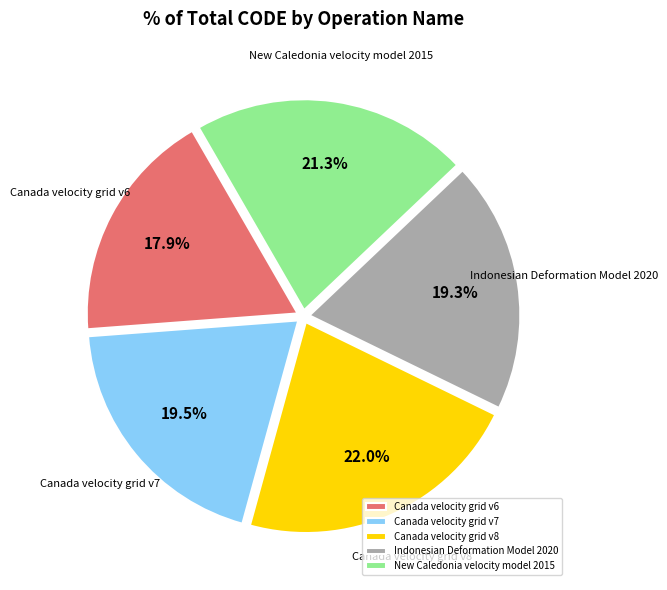

Is it true that New Caledonia velocity model 2015 is 13% of the pie?

False